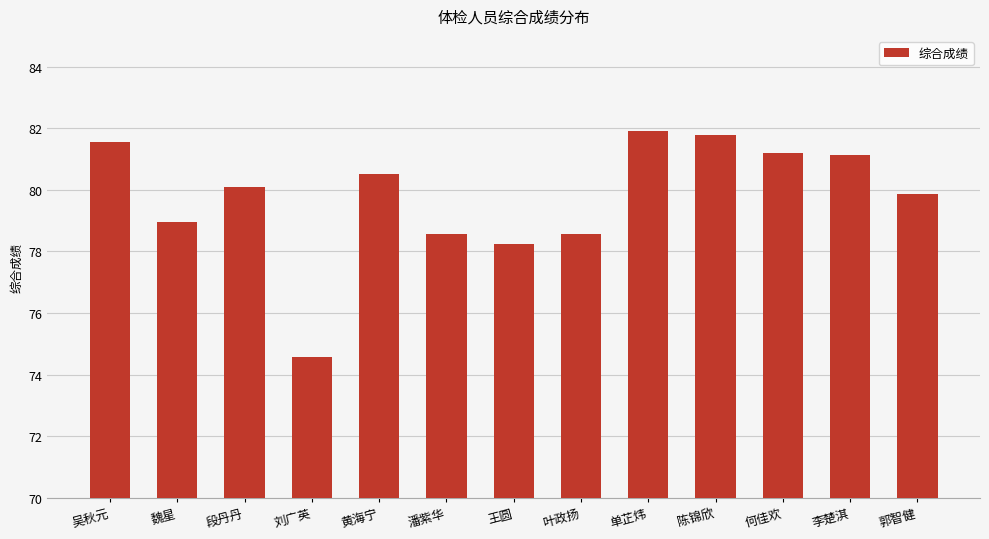

What value does the data have at 魏星?

79.0